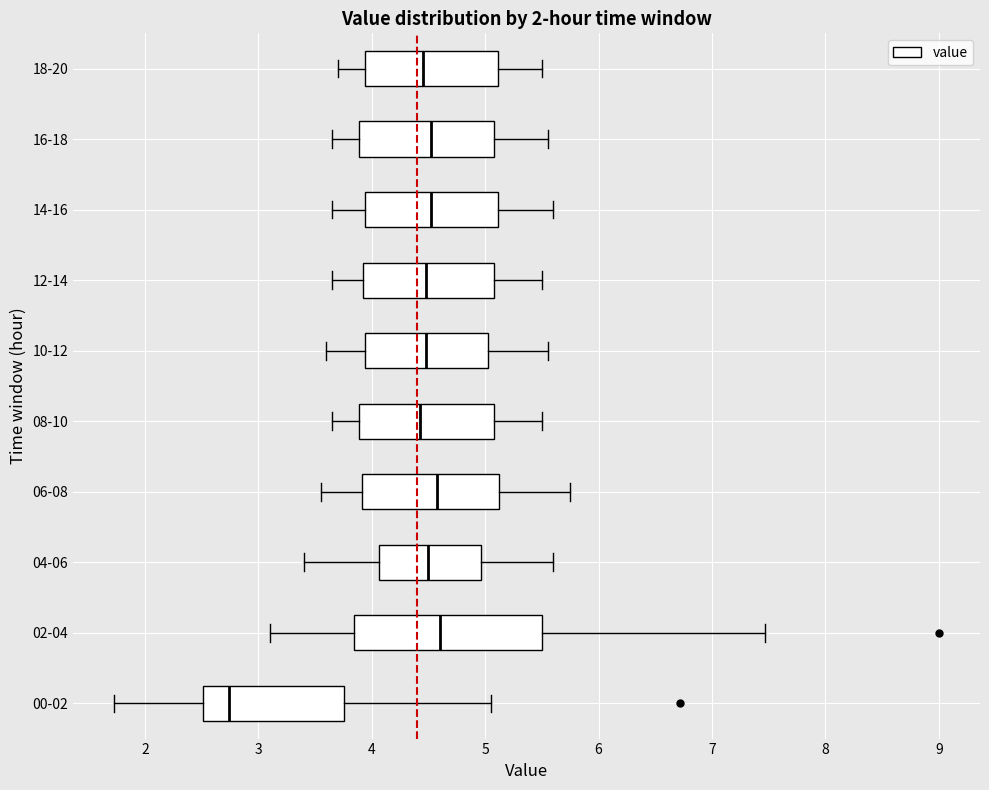

Where does the median line of the box for 14-16 sit on the x-axis? The values are not printed on the chart, so give them approximately, as read against the axis.

4.5